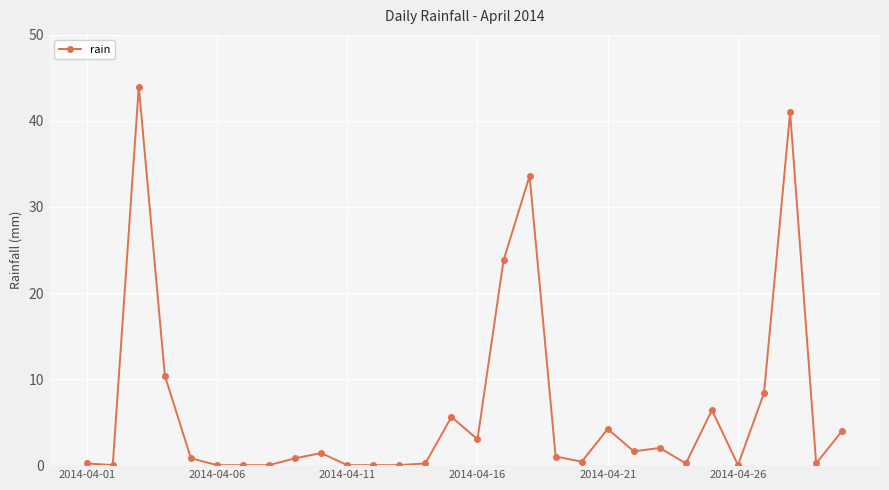

What is the difference between the maximum and minimum values?

44.0